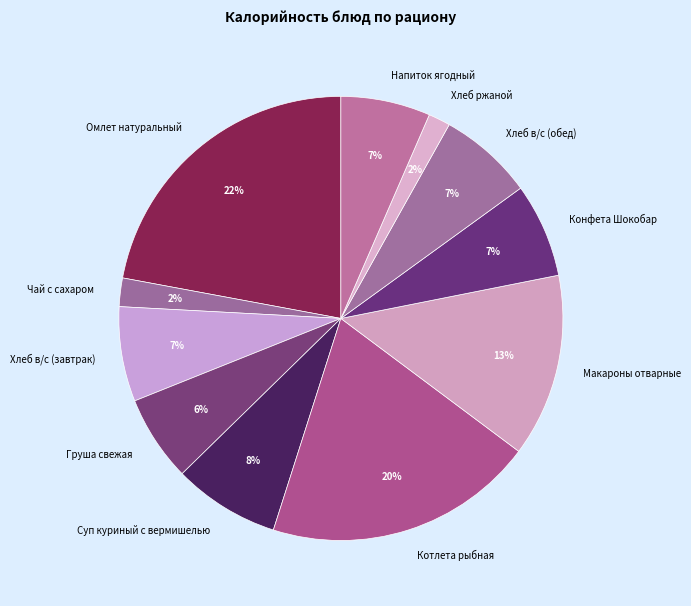

The Хлеб ржаной slice represents 2% of the pie. True or false?

True